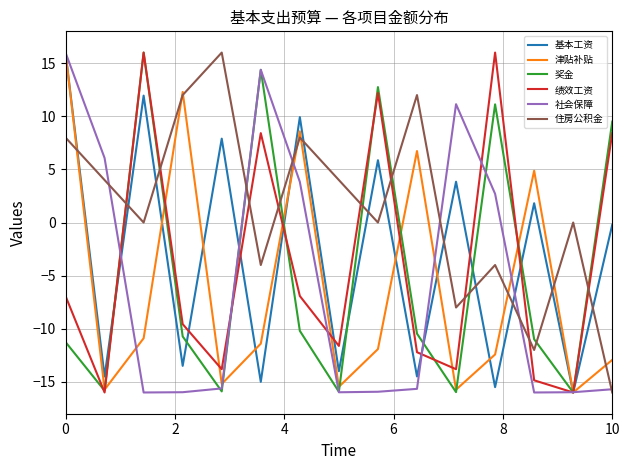

What are all the series names shown in the legend?

基本工资, 津贴补贴, 奖金, 绩效工资, 社会保障, 住房公积金